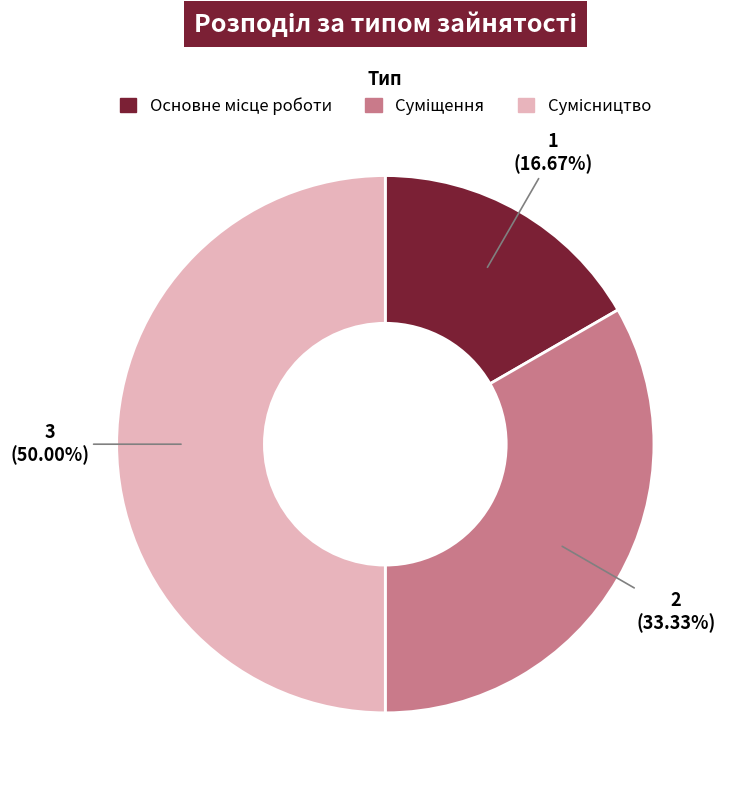

How many slices are in this pie chart?

3